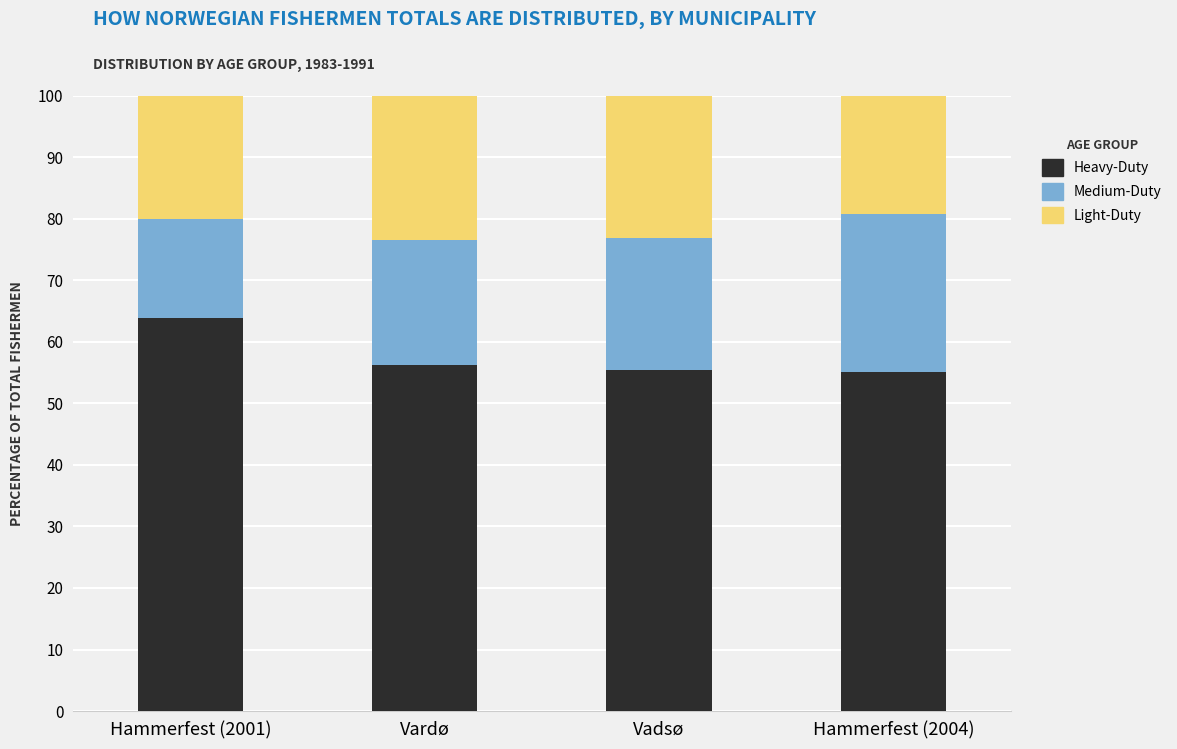

What is the difference between the maximum and minimum values in the Heavy-Duty series?

8.9